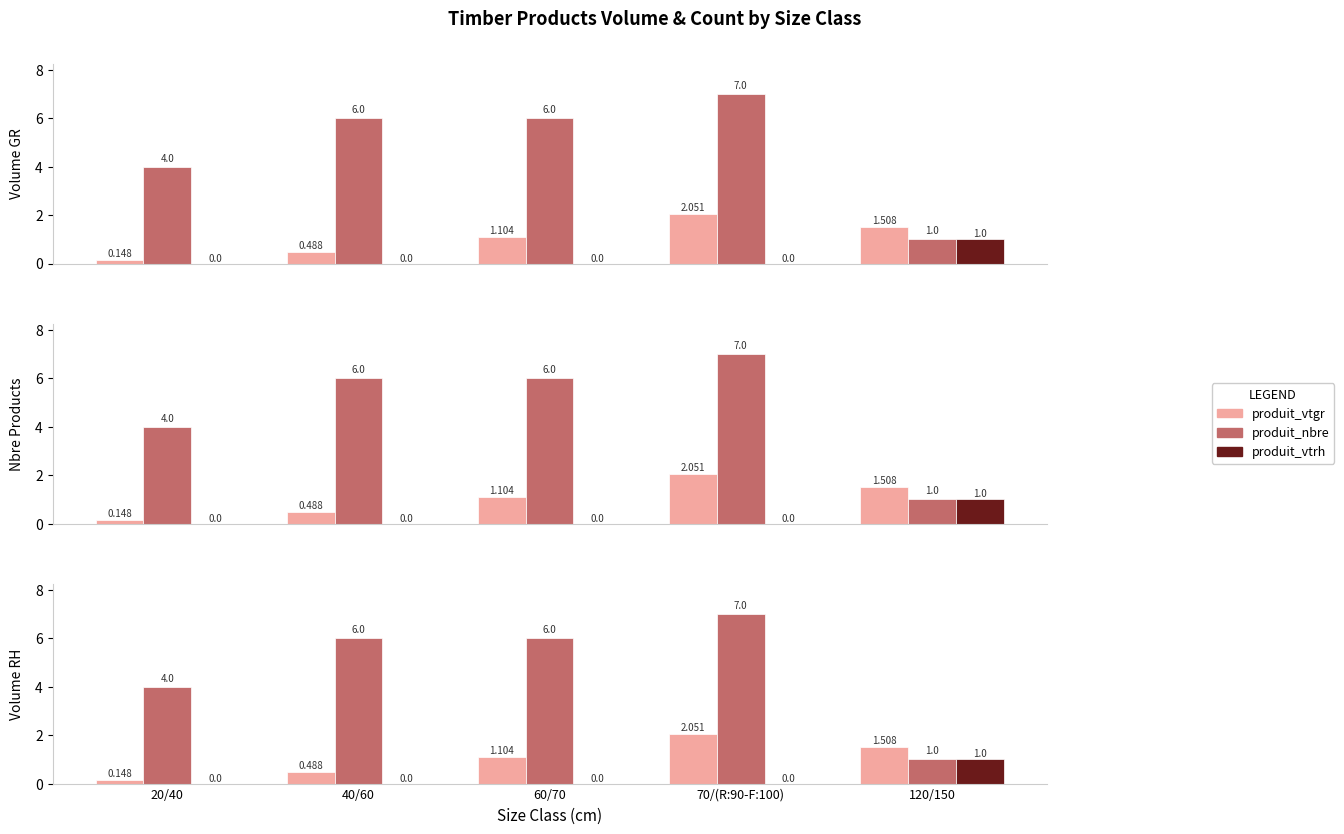

Reading right to left, list all the values displayed in this chart.

produit_vtgr: 120/150=1.5	70/(R:90-F:100)=2.1	60/70=1.1	40/60=0.5	20/40=0.1
produit_nbre: 120/150=1.0	70/(R:90-F:100)=7.0	60/70=6.0	40/60=6.0	20/40=4.0
produit_vtrh: 120/150=1.0	70/(R:90-F:100)=0.0	60/70=0.0	40/60=0.0	20/40=0.0